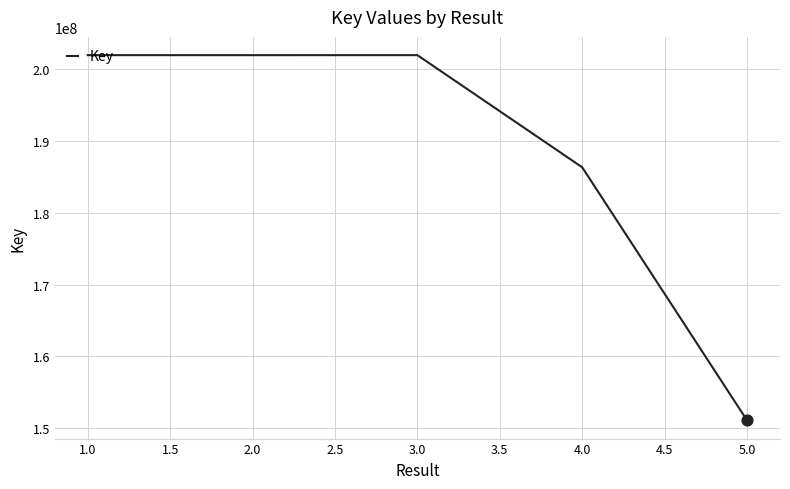

What is the change in value from 1.0 to 2.0?

-2108